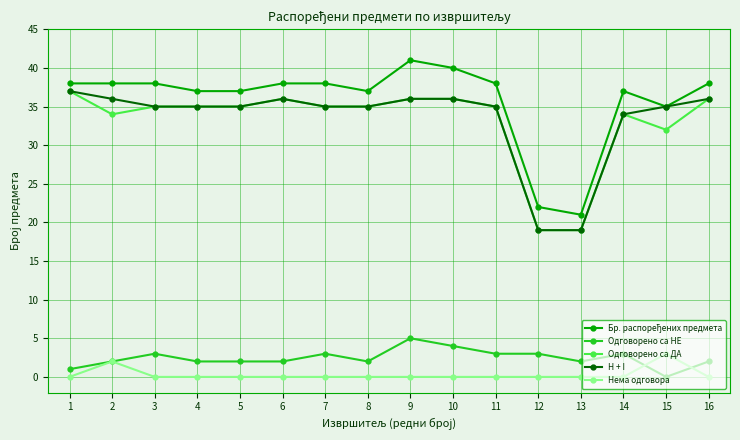

What is the difference between the highest and lowest values at 9?

41